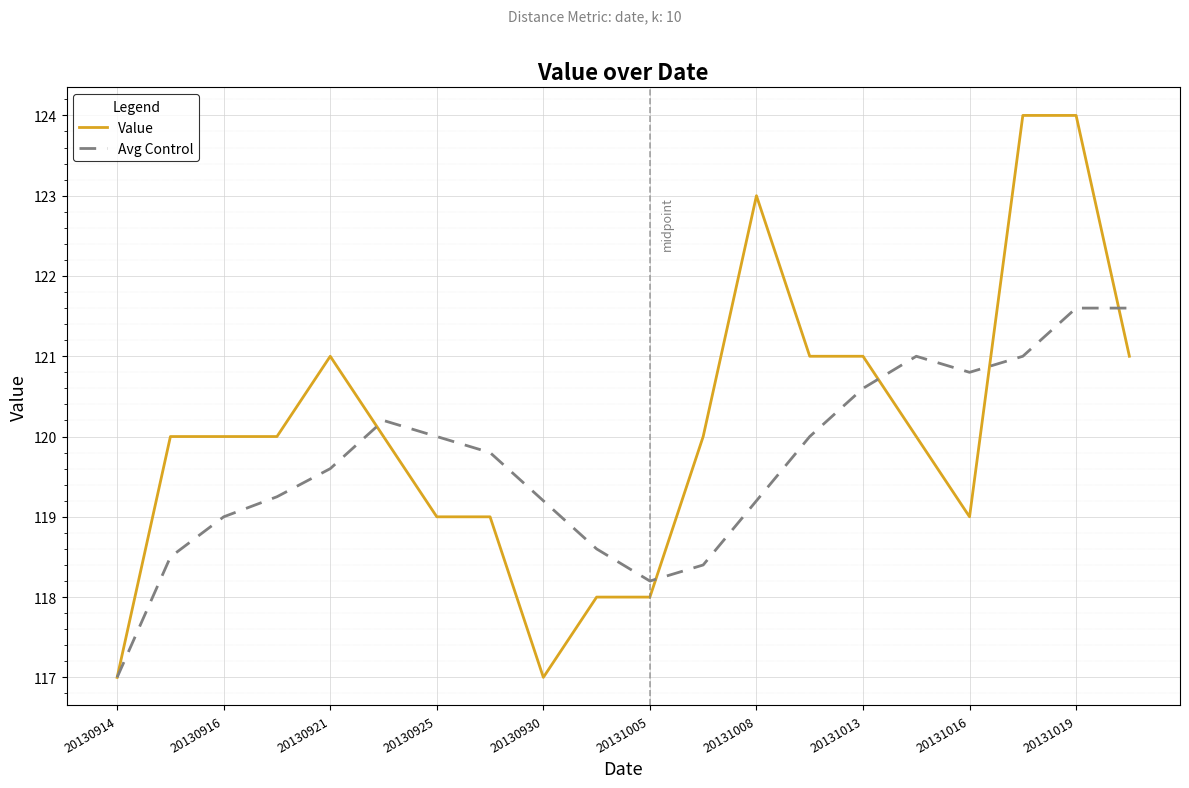

Which series has the widest spread of values?

Value